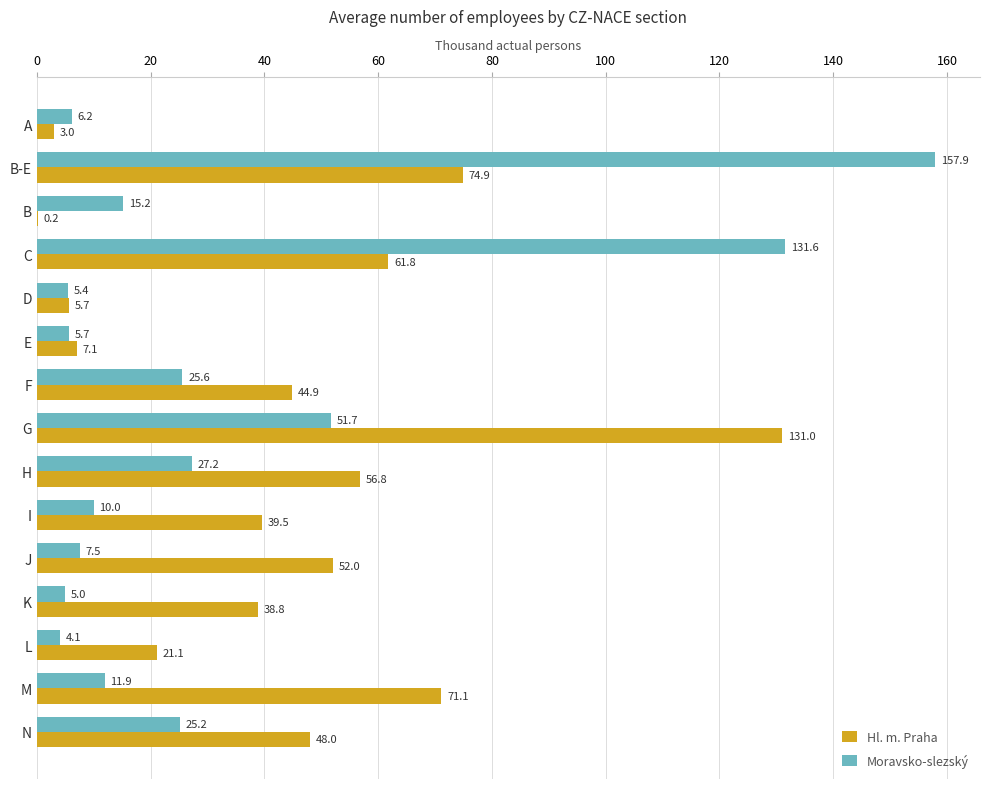

Which series changed the most between D and F?

Hl. m. Praha